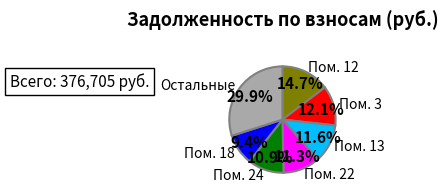

The 10 slice represents 1% of the pie. True or false?

False